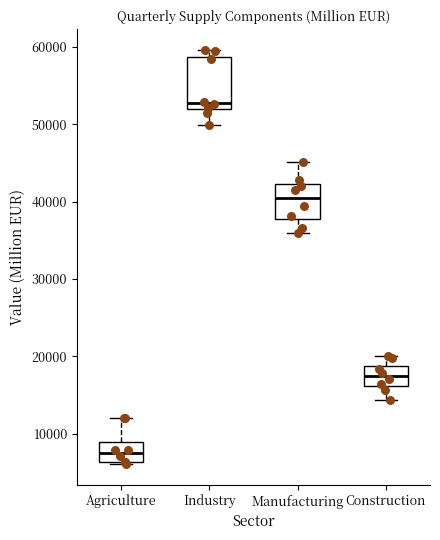

Which box's median line is the highest?

Industry